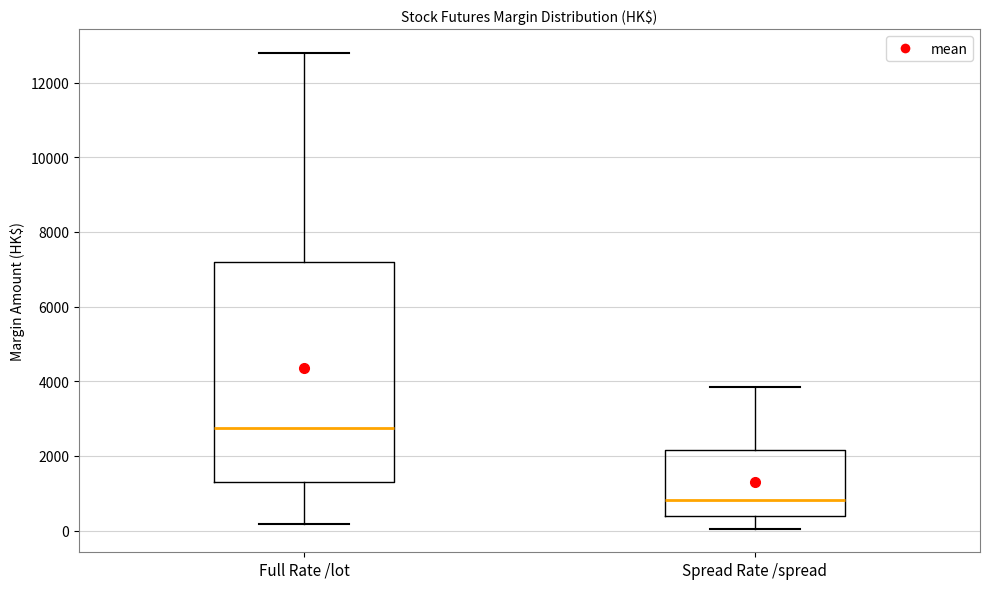

Where is the upper edge of the box for Full Rate /lot on the y-axis? The values are not printed on the chart, so give them approximately, as read against the axis.

7200